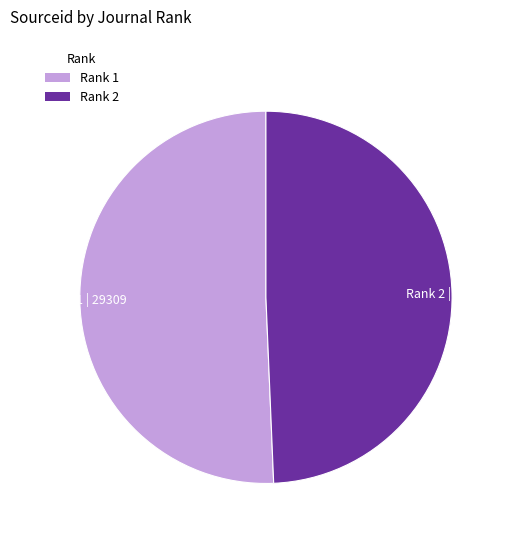

What is the majority slice?

Rank 1 | 29309